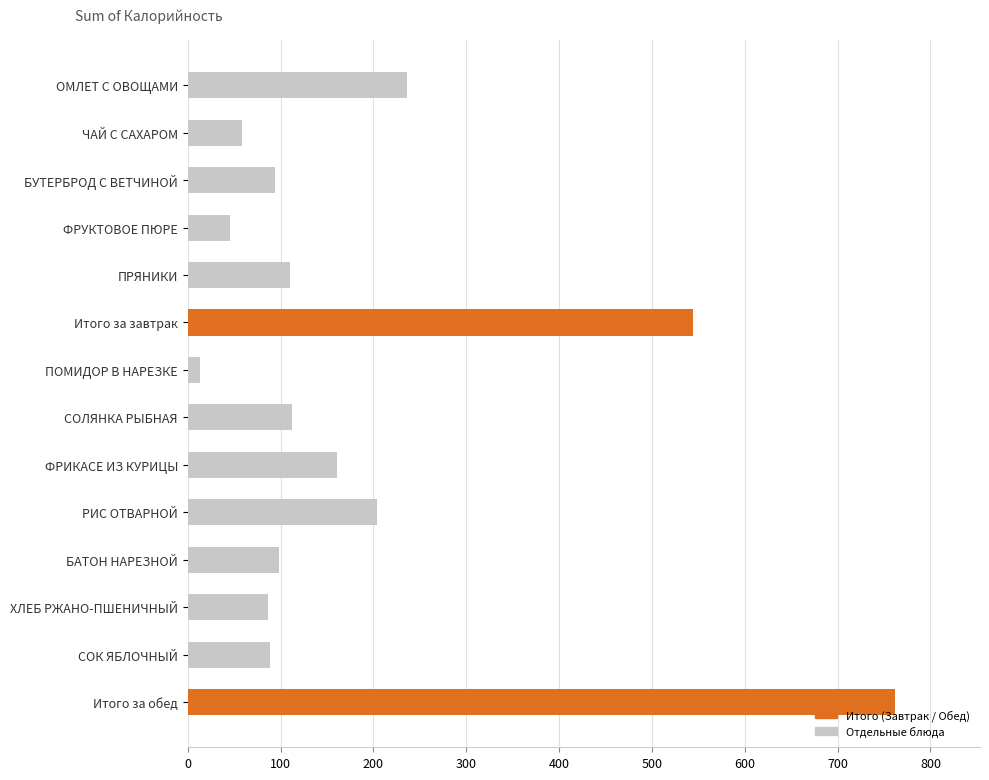

What is the sum of all values?

2611.5